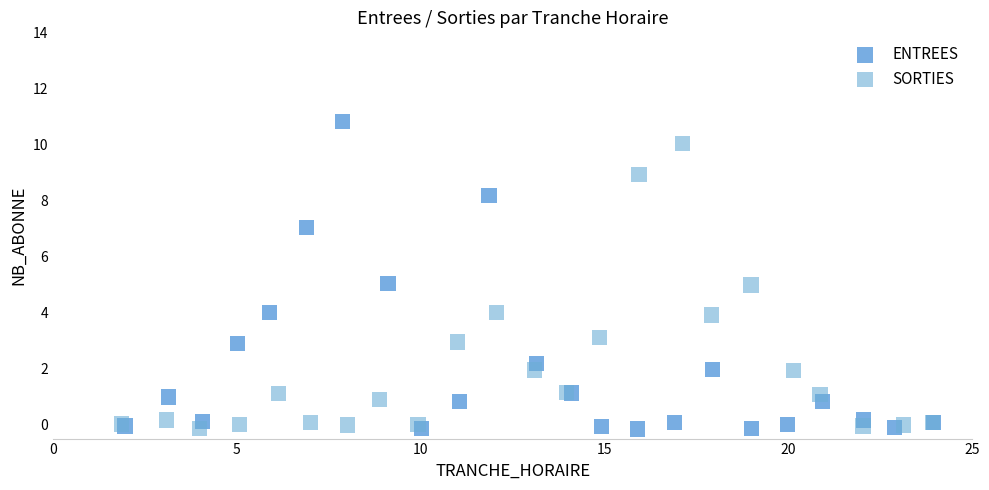

Which series contains the highest Y value?

ENTREES